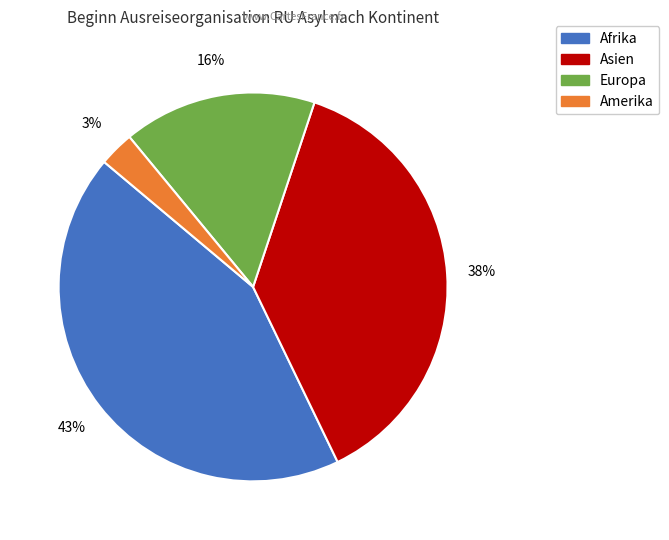

How many slices are in this pie chart?

4